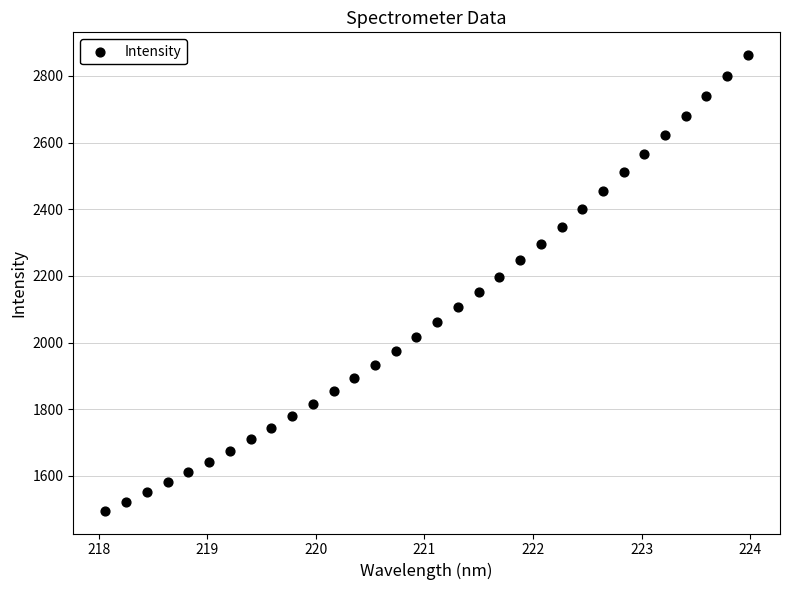

What is the range of Y values (max minus min)?

1367.3